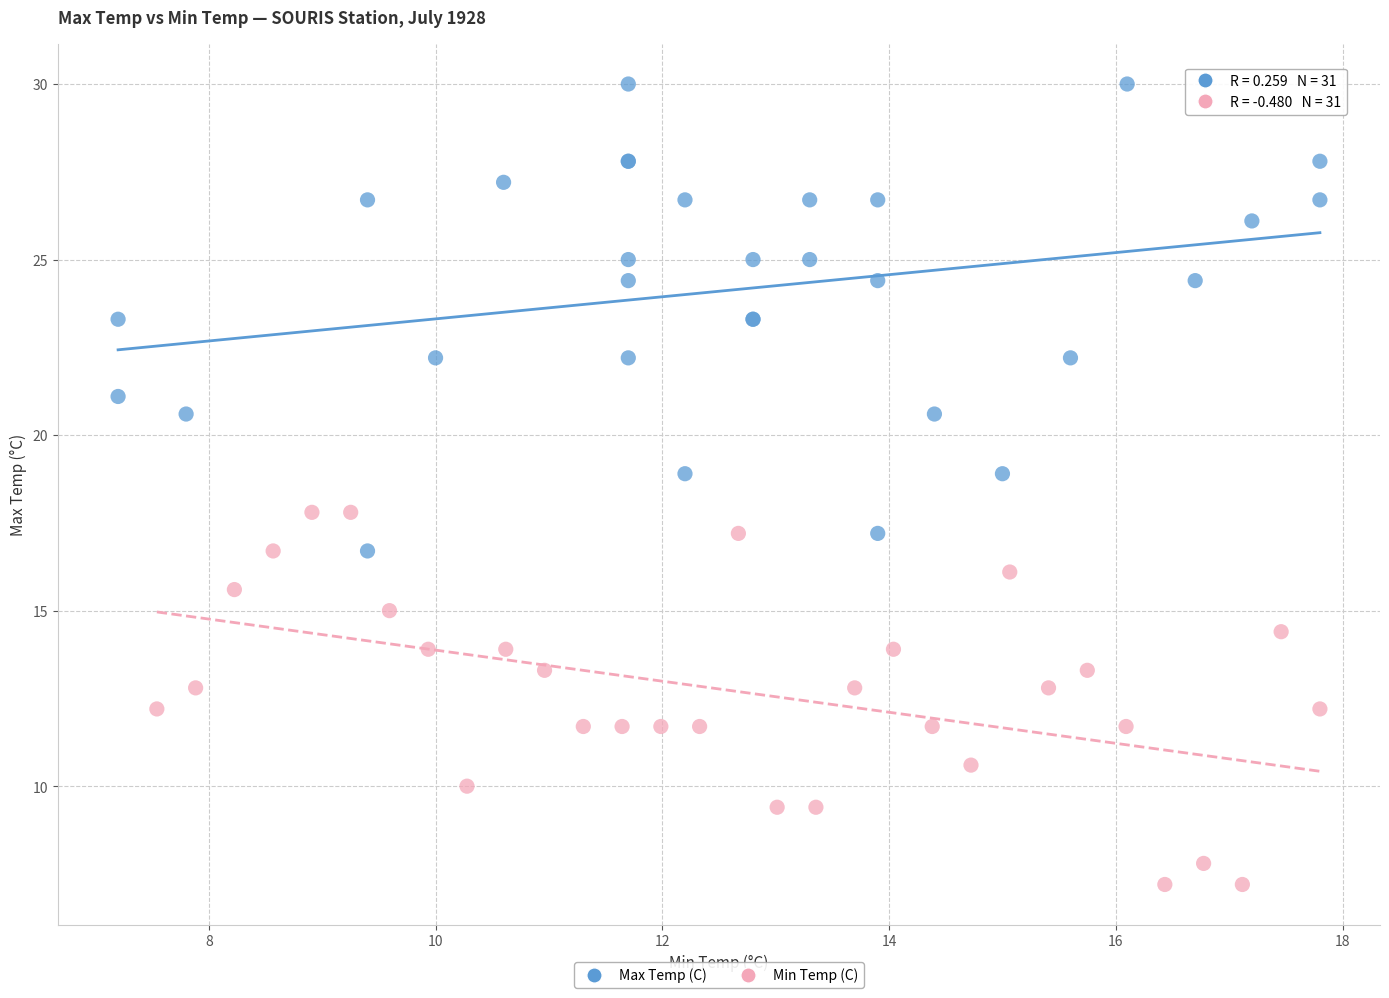

Which series has the largest Y range (max minus min)?

Max Temp (C)